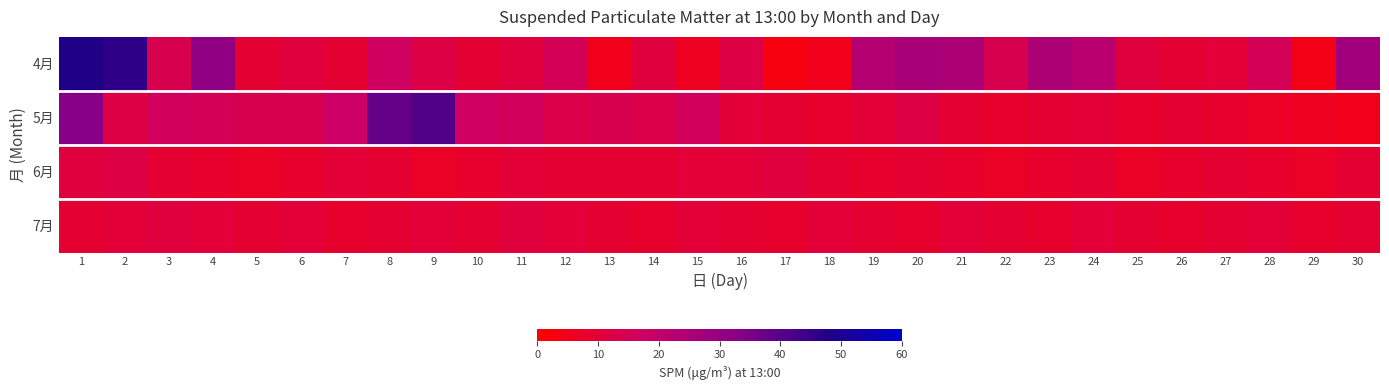

Reading left to right, list all the values displayed in this chart.

4月: 1=48	2=46	3=14	4=31	5=9	6=11	7=9	8=17	9=12	10=9	11=11	12=15	13=5	14=11	15=6	16=12	17=3	18=5	19=23	20=26	21=25	22=14	23=25	24=22	25=11	26=9	27=10	28=15	29=4	30=27
5月: 1=33	2=12	3=16	4=15	5=14	6=14	7=18	8=38	9=41	10=17	11=16	12=13	13=14	14=13	15=16	16=10	17=9	18=8	19=10	20=12	21=9	22=8	23=9	24=10	25=8	26=9	27=8	28=7	29=6	30=5
6月: 1=11	2=12	3=9	4=8	5=7	6=8	7=10	8=9	9=7	10=8	11=10	12=9	13=9	14=9	15=10	16=10	17=11	18=9	19=8	20=9	21=8	22=7	23=8	24=9	25=7	26=8	27=9	28=8	29=7	30=9
7月: 1=9	2=10	3=11	4=10	5=9	6=10	7=8	8=9	9=10	10=9	11=11	12=10	13=9	14=8	15=10	16=9	17=8	18=10	19=9	20=8	21=10	22=9	23=8	24=10	25=9	26=8	27=9	28=10	29=8	30=9